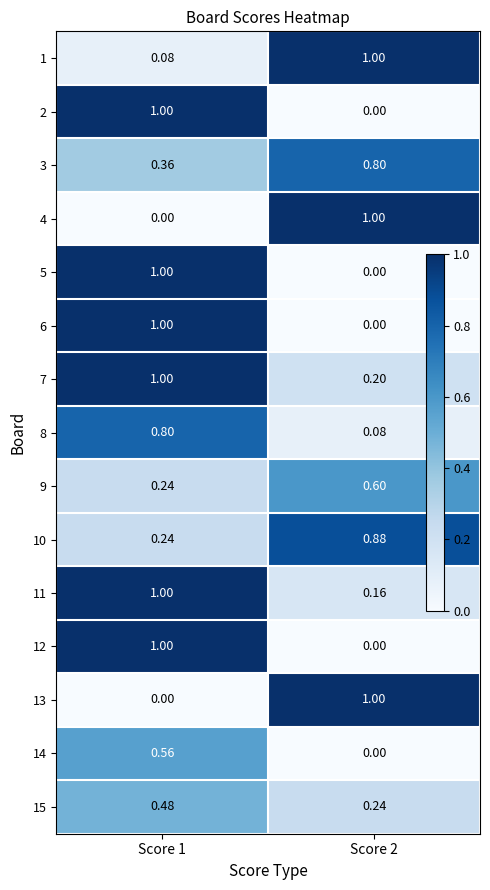

Count the number of categories in the chart.

2